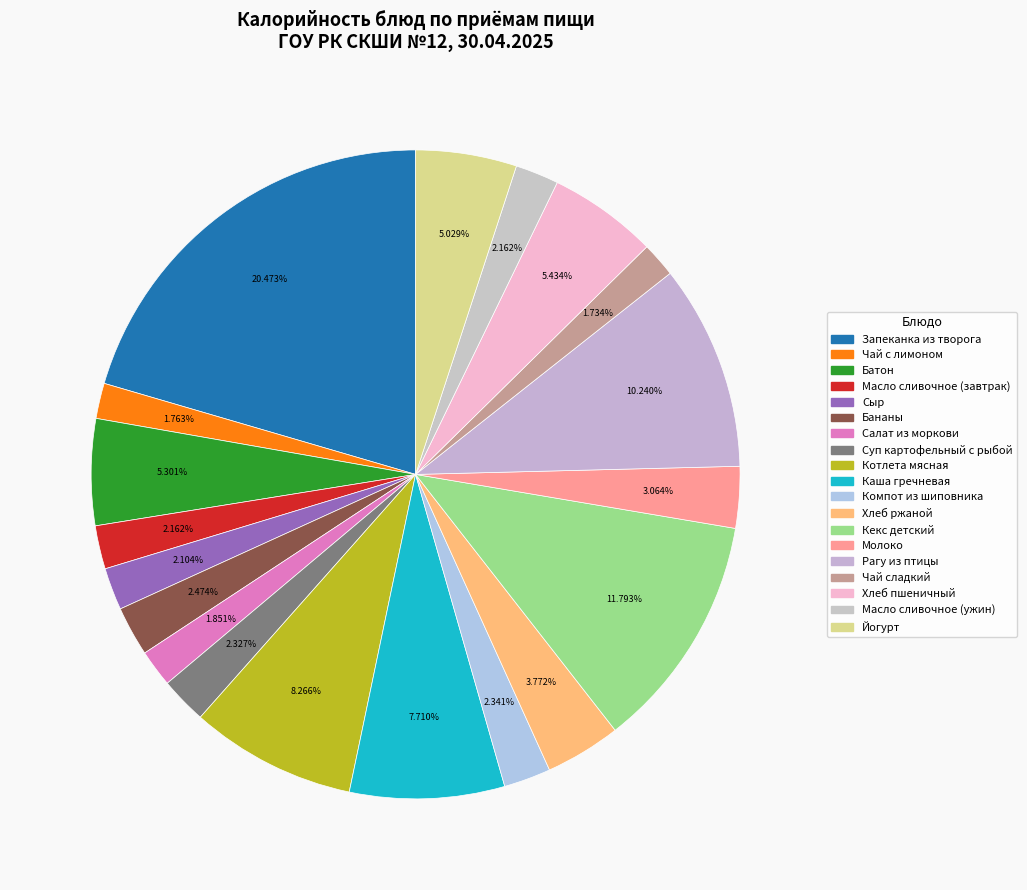

True or false: Молоко accounts for 3% of the total.

True